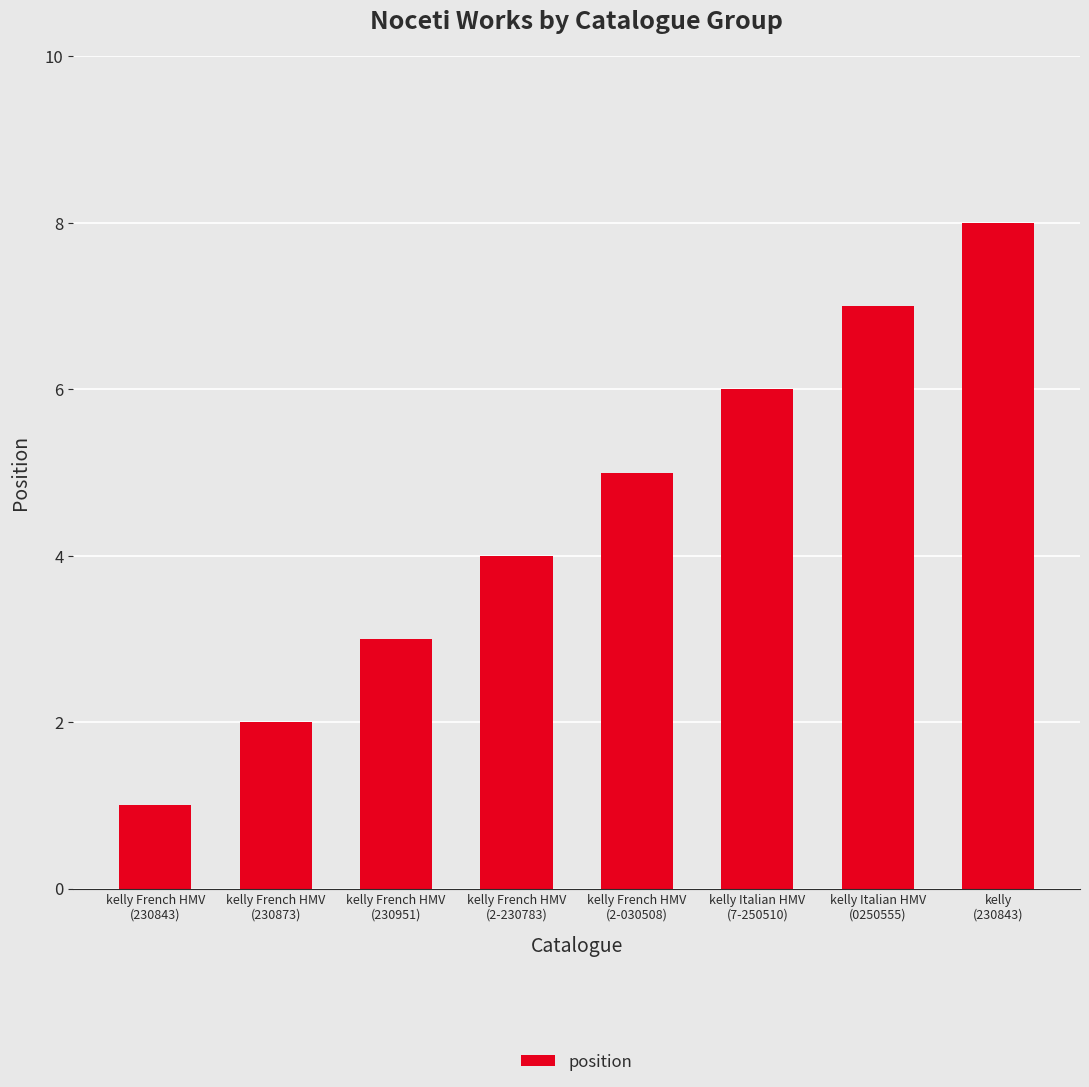

How many values are between 3 and 7?

5